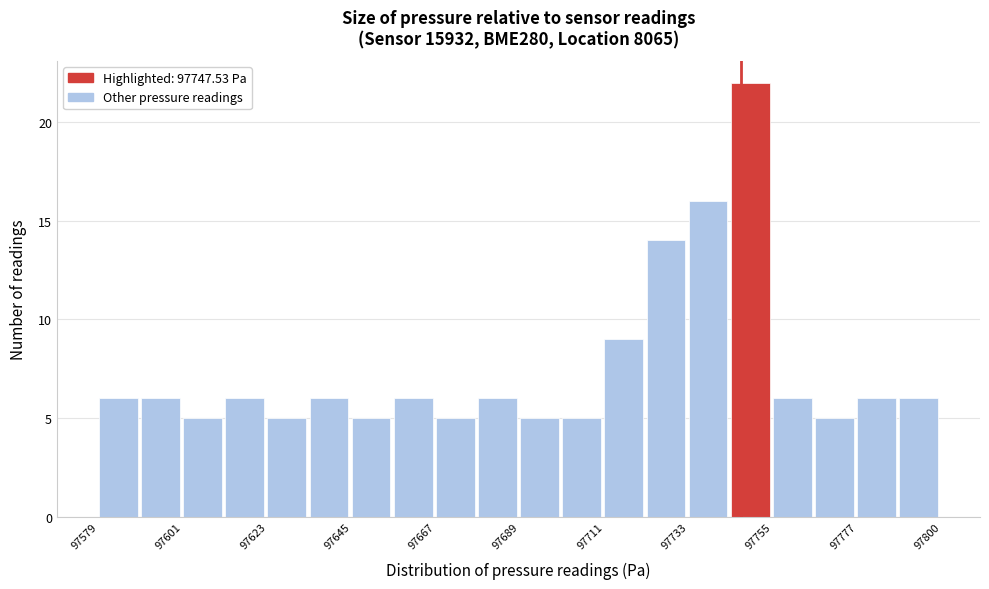

Read against the x-axis, roughly where is the centre of the tallest bar?

97750